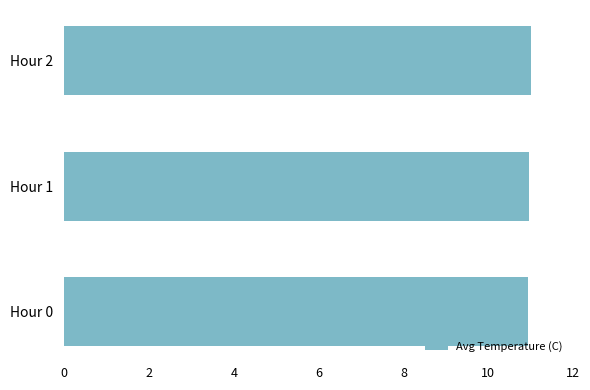

Approximately how many times larger is the value at Hour 2 compared to Hour 1?

1.0